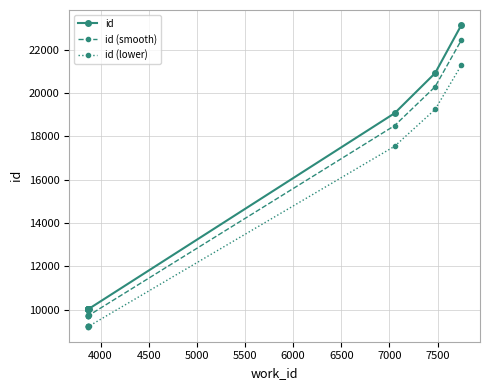

Which series has the largest total across all categories?

id